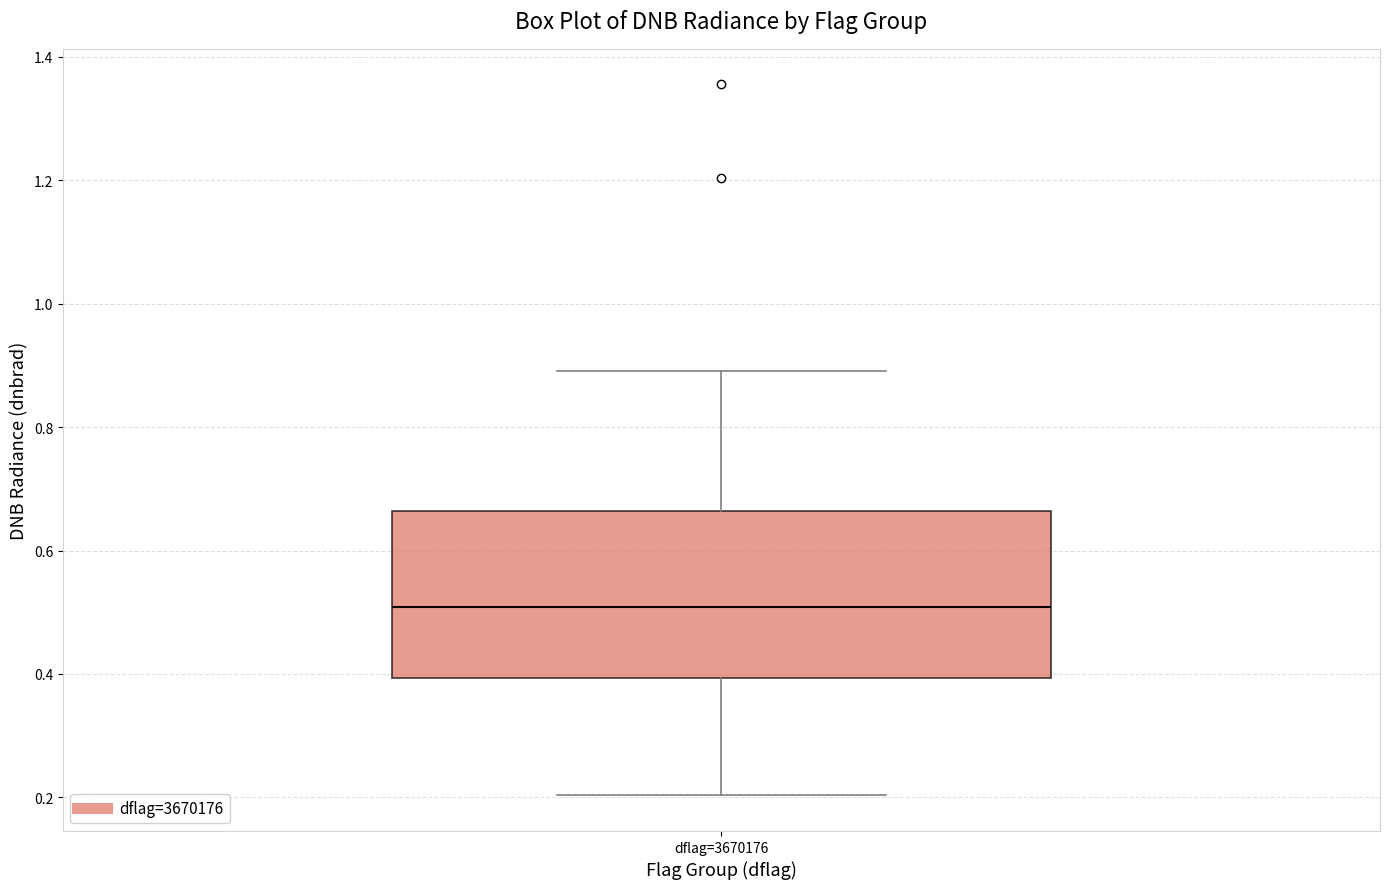

Where does the upper whisker of the box for dflag=3670176 end on the y-axis? The values are not printed on the chart, so give them approximately, as read against the axis.

0.90